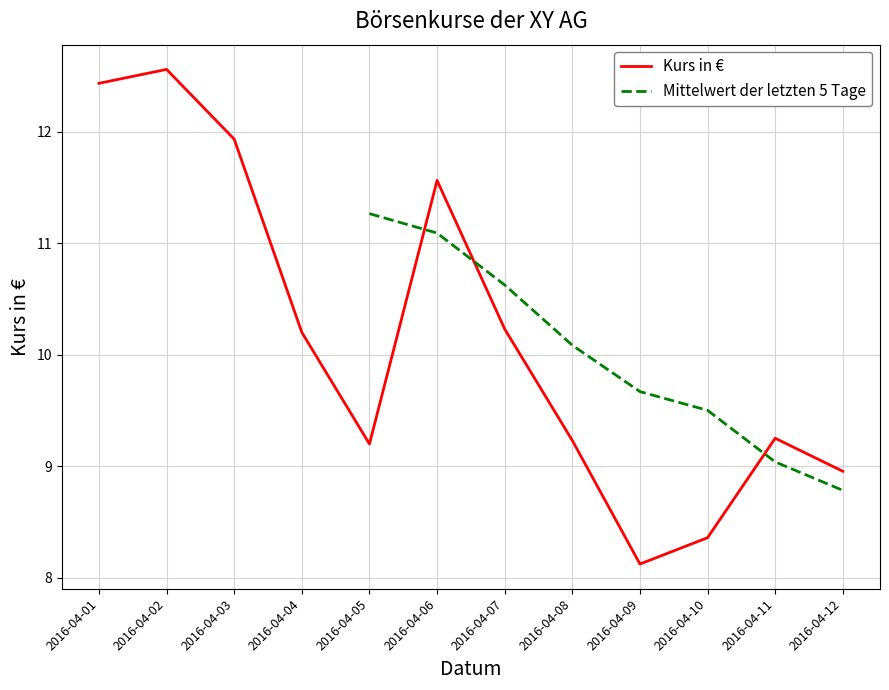

How many interior local peaks (higher than both neighbors) does the data have?

3